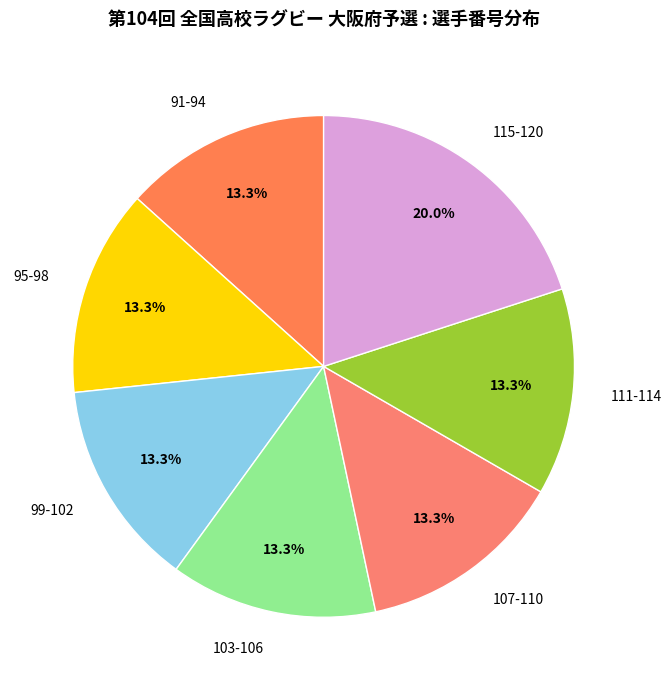

Combined, what portion of the pie is 103-106 and 107-110?

26.7%